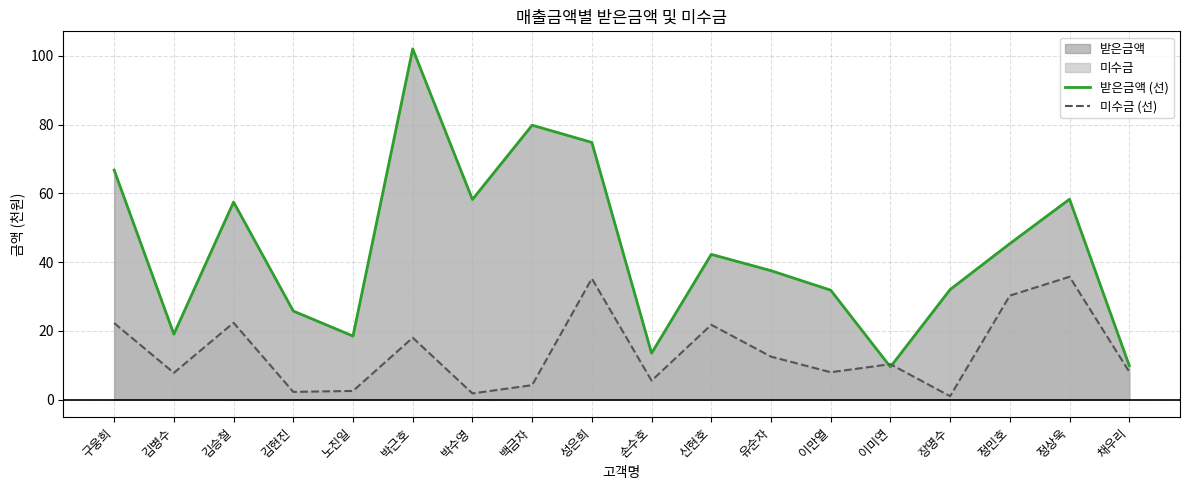

Rank the series by their maximum value, from lowest to highest.

미수금 (선), 받은금액 (선)